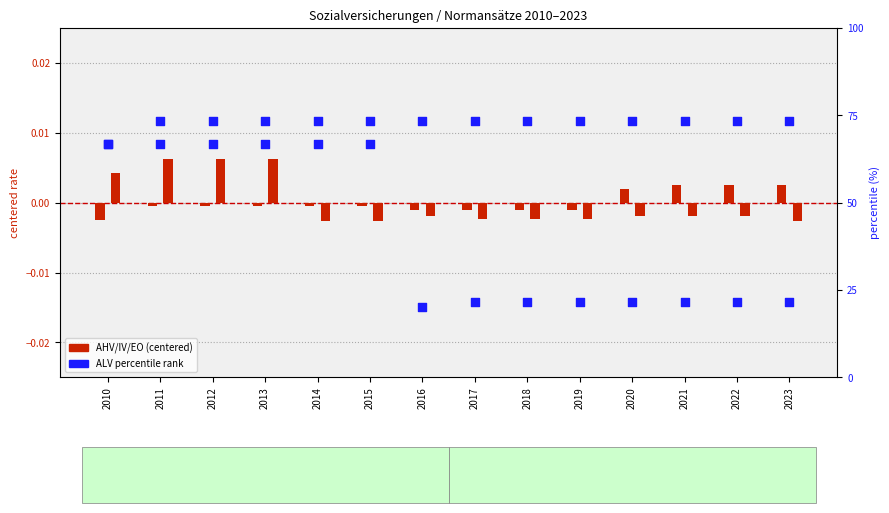

Which series contains the highest Y value?

ALV